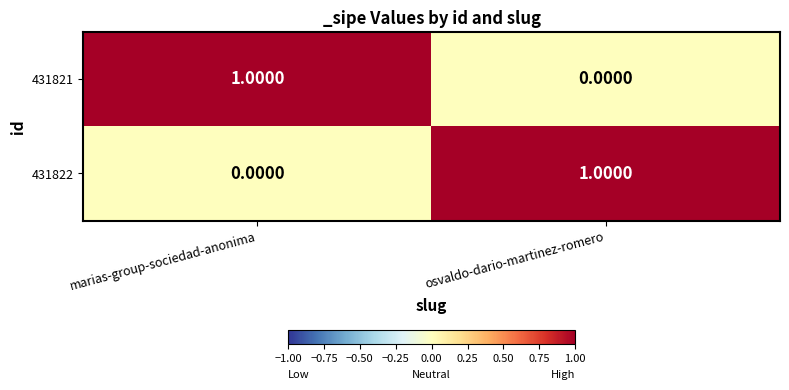

At which label does 431821 reach its peak?

marias-group-sociedad-anonima